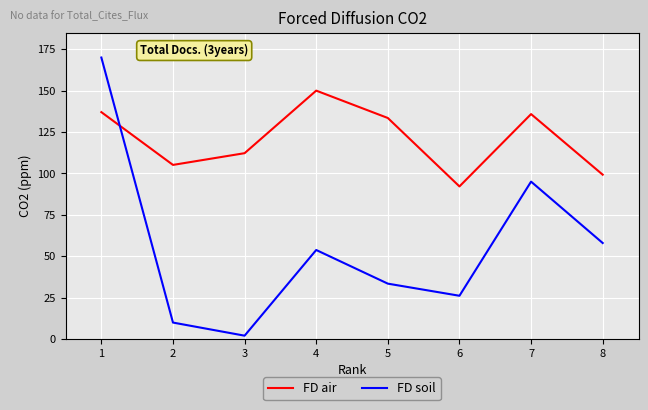

True or false: FD air has a value of 92.1 at 6.

True